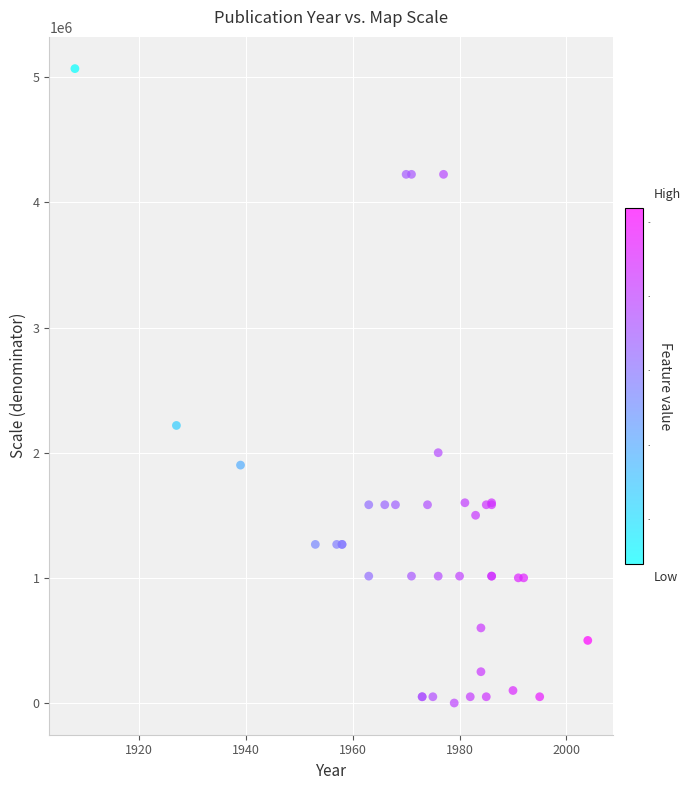

What Y value in the scatter plot is closest to 2534400?

2217600